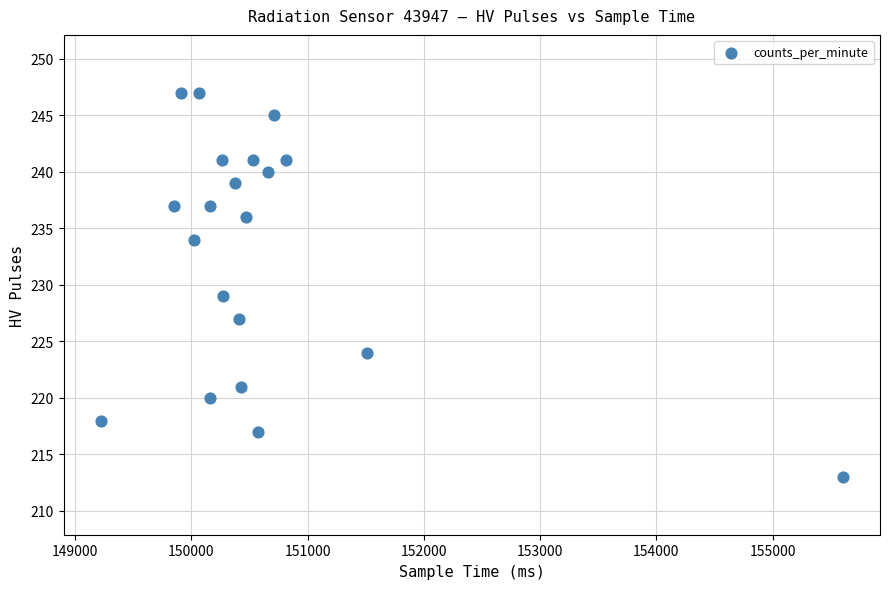

What Y value in the scatter plot is closest to 230?

229